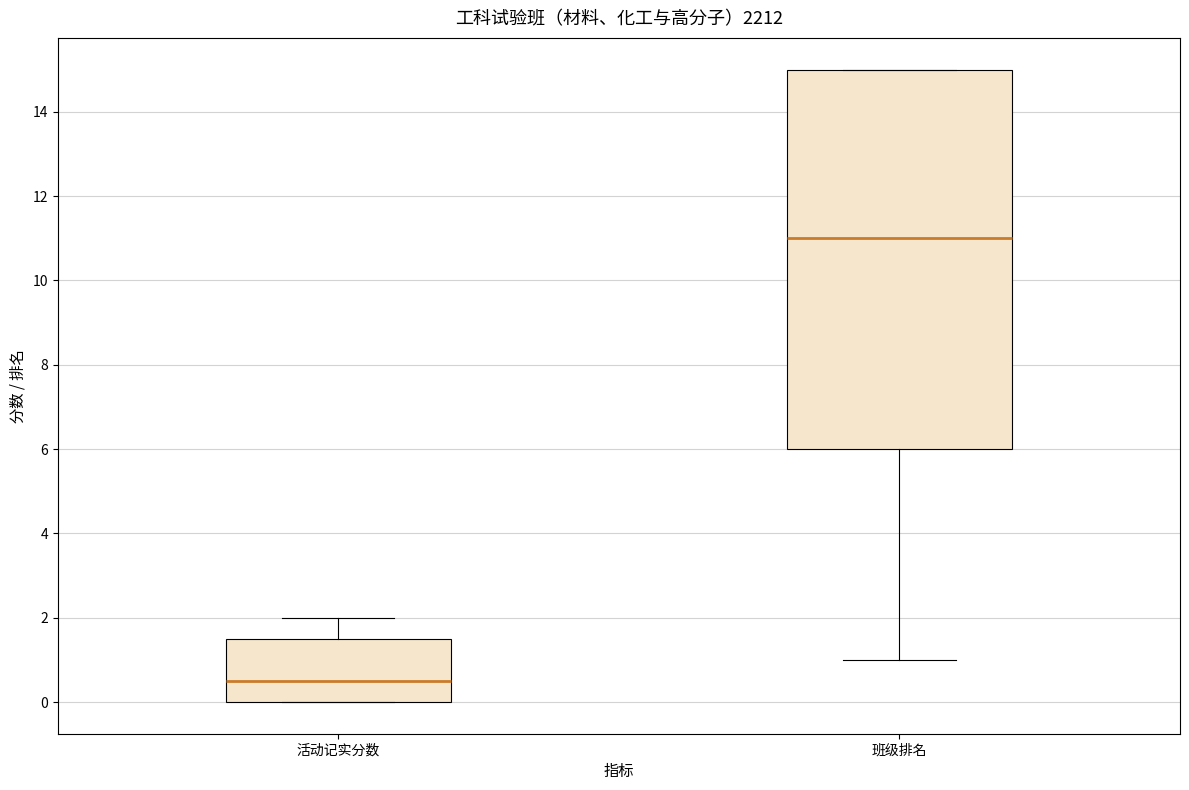

Reading left to right, transcribe this box plot: for each box, give where its median line is, the range the box spans, and where its two whiskers end, as read against the y-axis. The values are not printed on the chart, so give them approximately, as read against the axis.

活动记实分数: median 0.6, box 0.0 to 1.6, whiskers 0.0 to 2.0
班级排名: median 11.0, box 6.0 to 15.0, whiskers 1.0 to 15.0